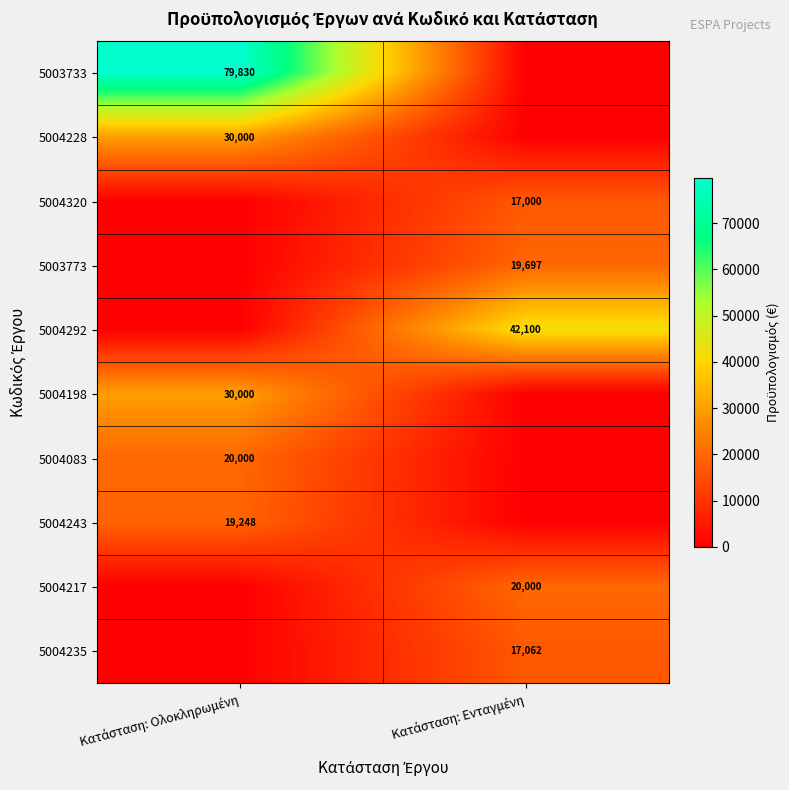

What is the difference between the maximum and minimum values in the 5004083 series?

20000.0